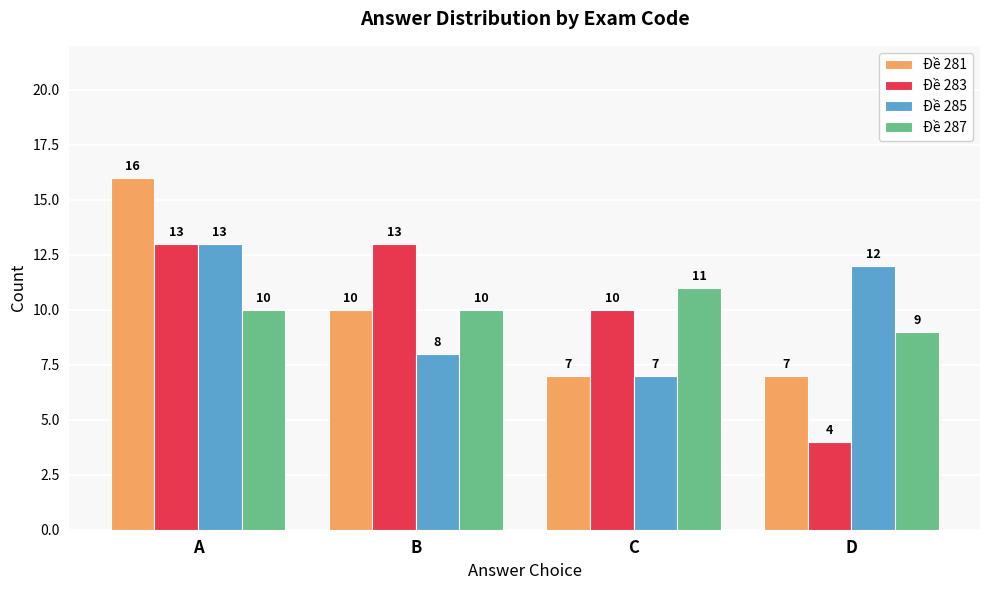

True or false: Đề 281 has a value of 7 at C.

True